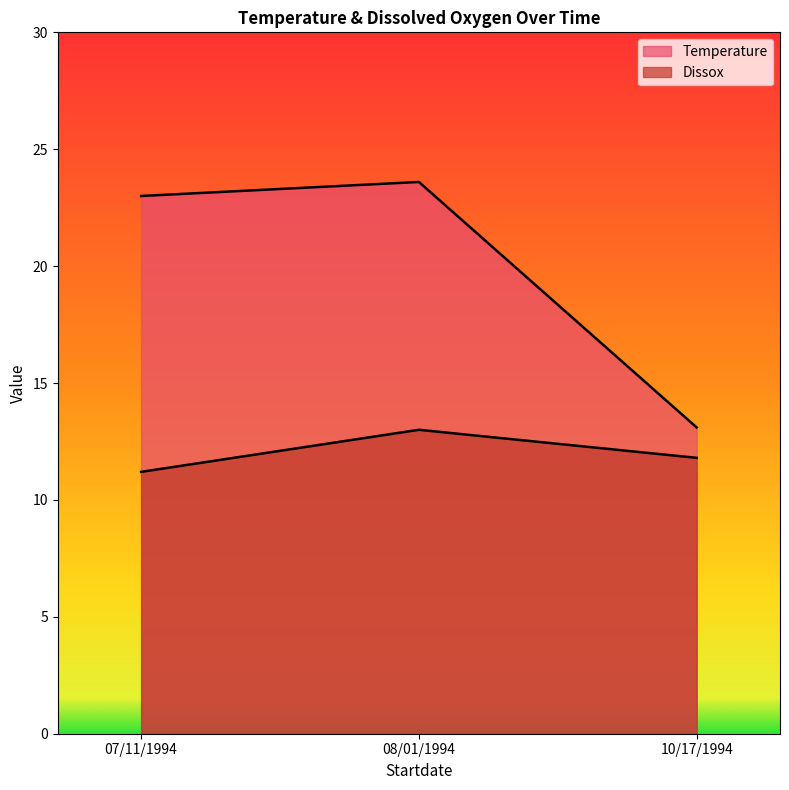

Does the chart display data point markers on the line(s)?

No